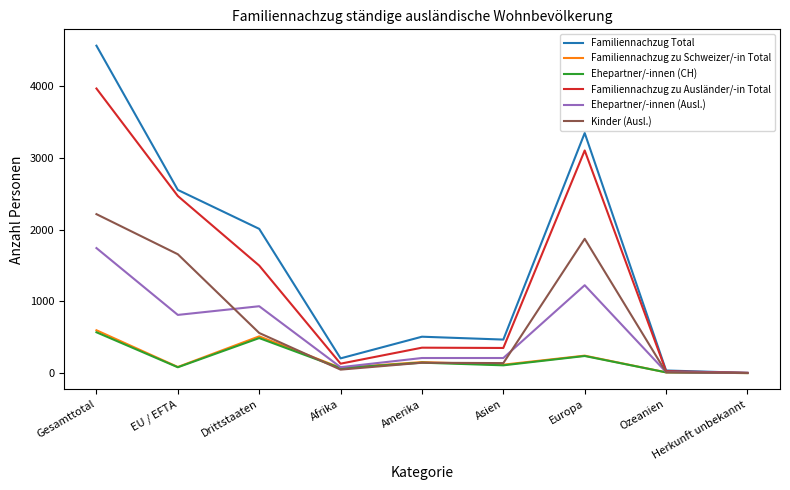

Which category has the highest value in the Familiennachzug Total series?

Gesamttotal